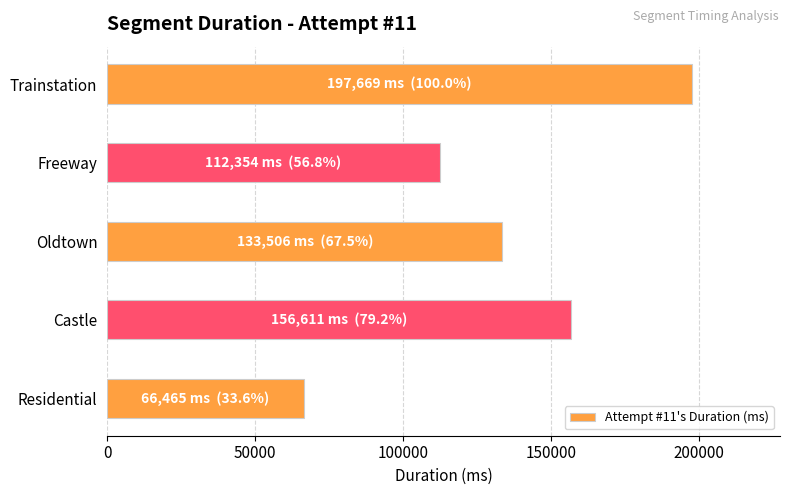

Rank the categories by value from lowest to highest.

Residential, Freeway, Oldtown, Castle, Trainstation